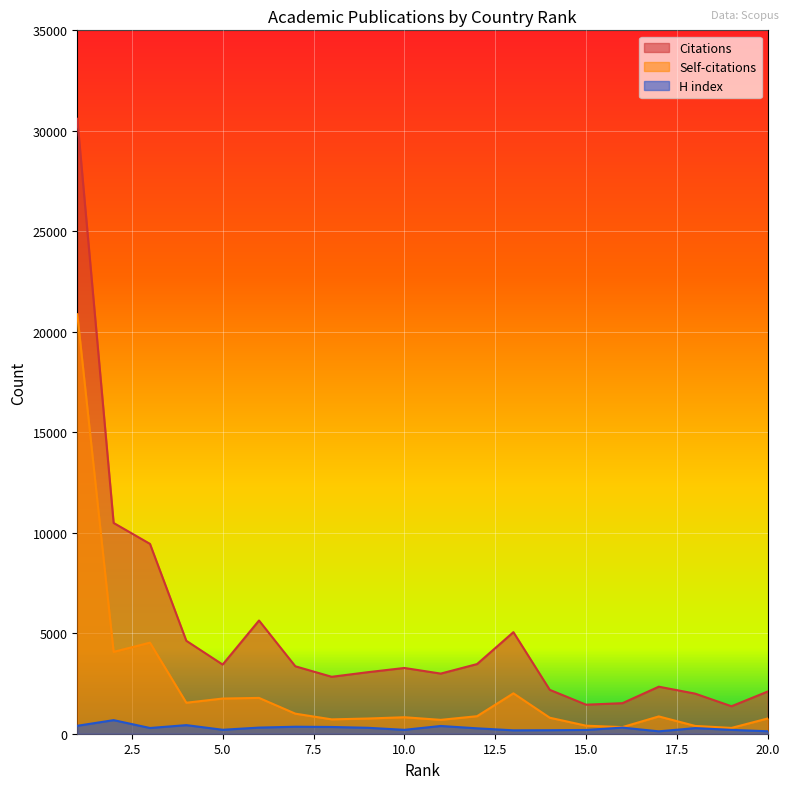

Between 9 and 11, which series saw the biggest shift?

H index